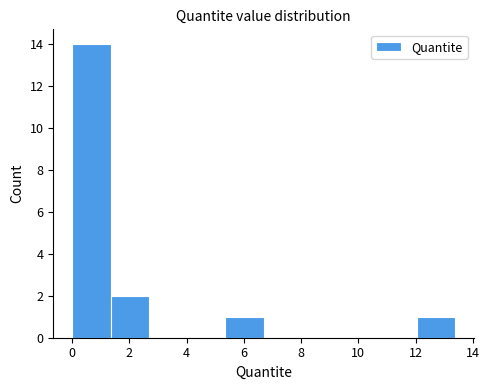

What is the height of the bar covering 12.0 to 13.4 on the x-axis? Neither the bar edges nor the heights are printed on the chart, so give them approximately, as read against the axes.

1